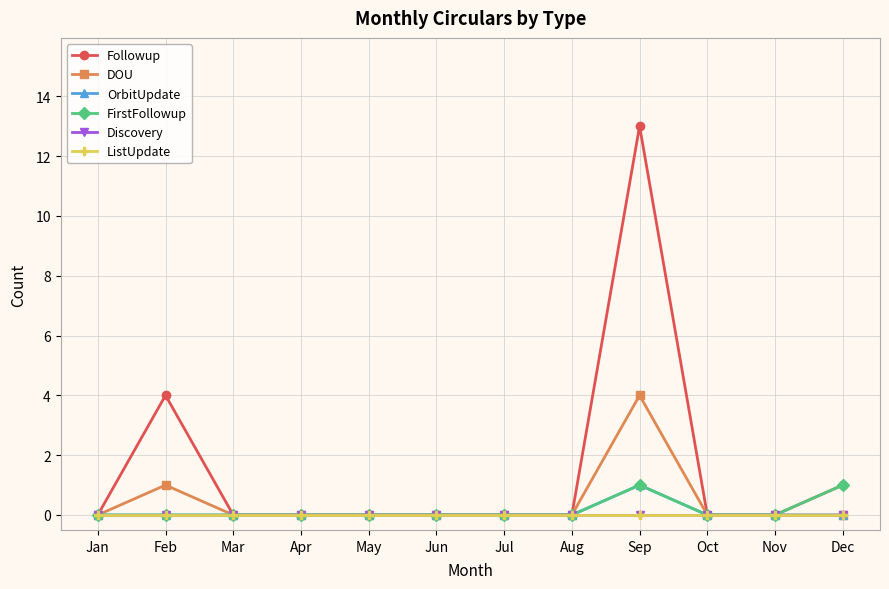

Rank the series by their maximum value, from lowest to highest.

Discovery, ListUpdate, OrbitUpdate, FirstFollowup, DOU, Followup